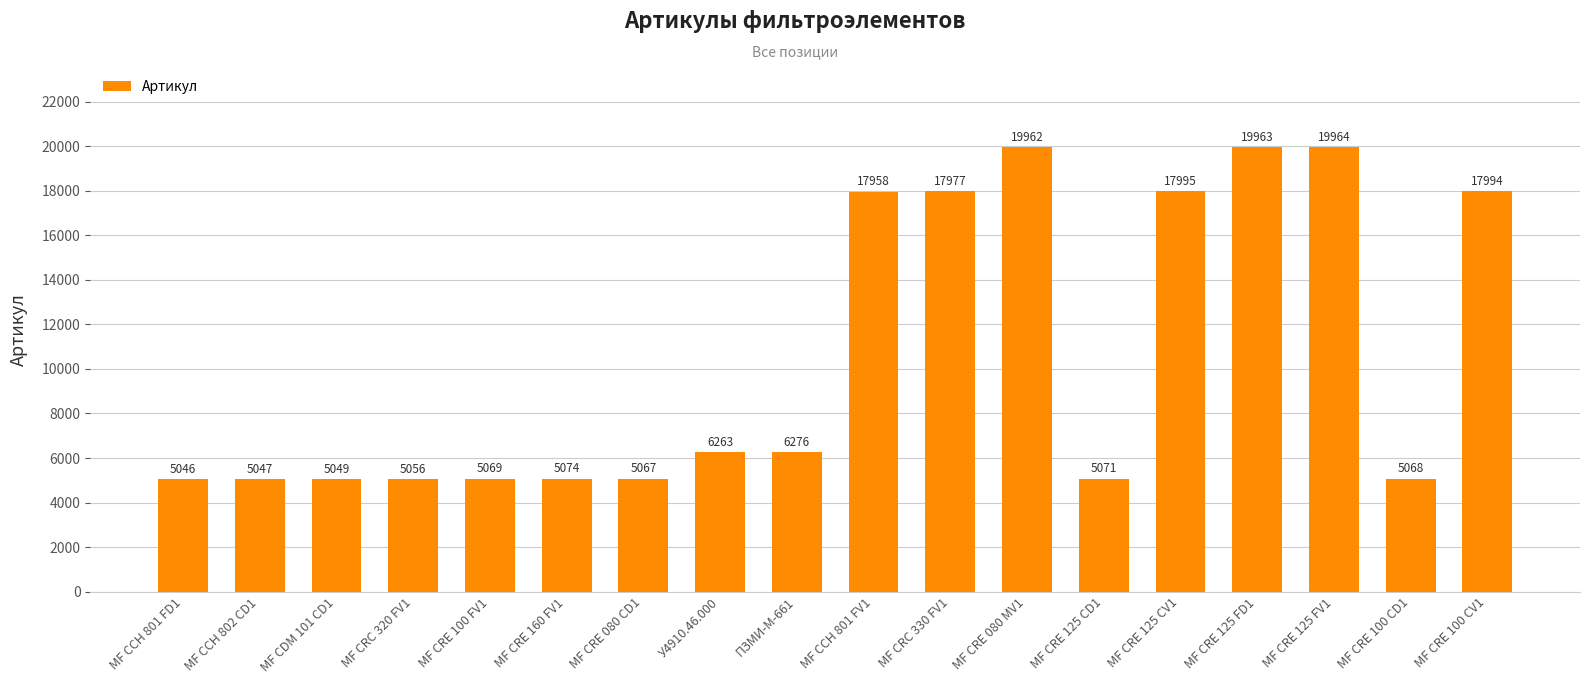

What is the label of the 14th bar from the right?

МF CRE 100 FV1